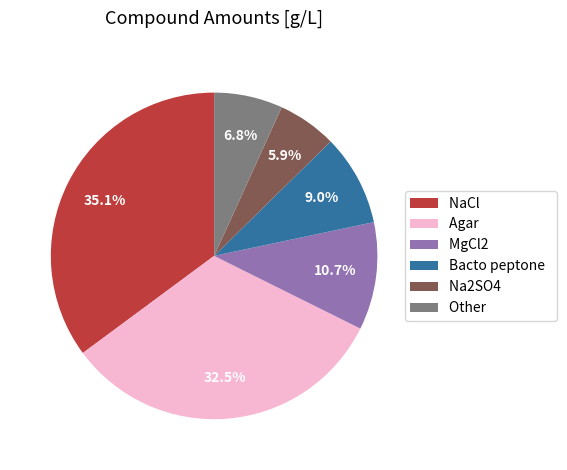

Does Agar represent more than half of the total?

No